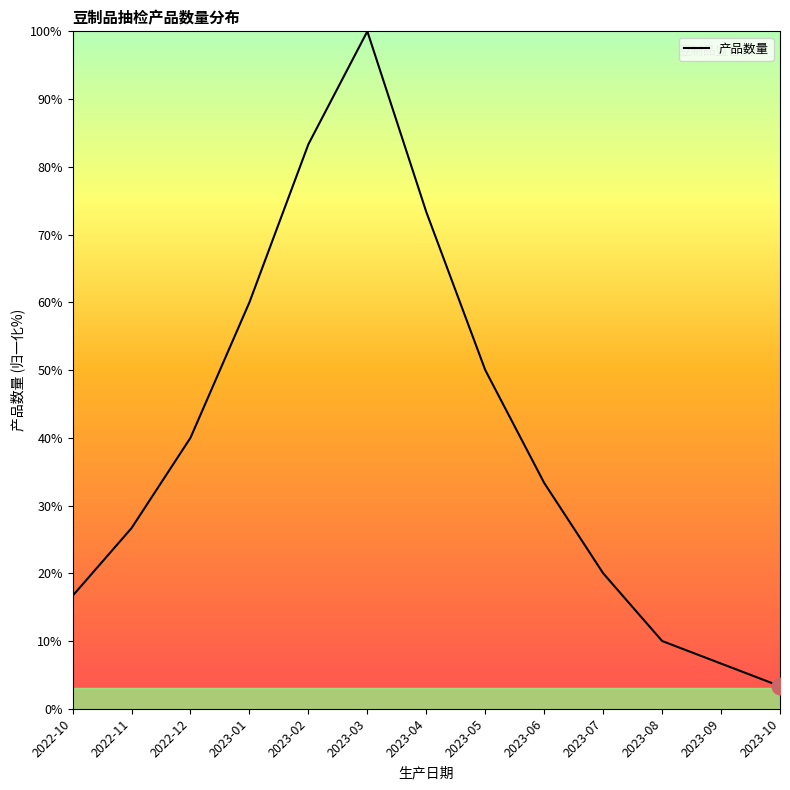

List the labels in order of value, largest first.

2023-03, 2023-02, 2023-04, 2023-01, 2023-05, 2022-12, 2023-06, 2022-11, 2023-07, 2022-10, 2023-08, 2023-09, 2023-10